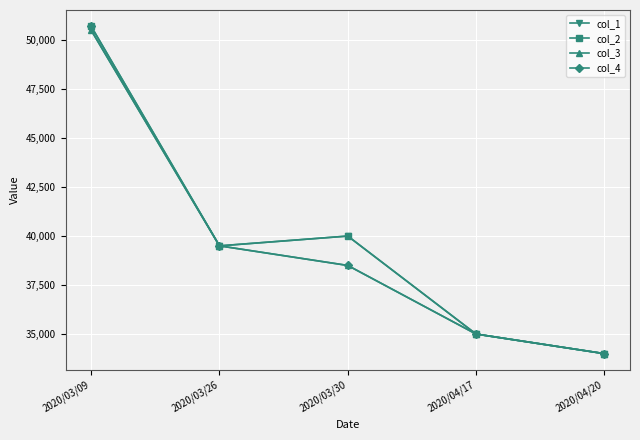

At which category is the sum across all series the highest?

2020/03/09